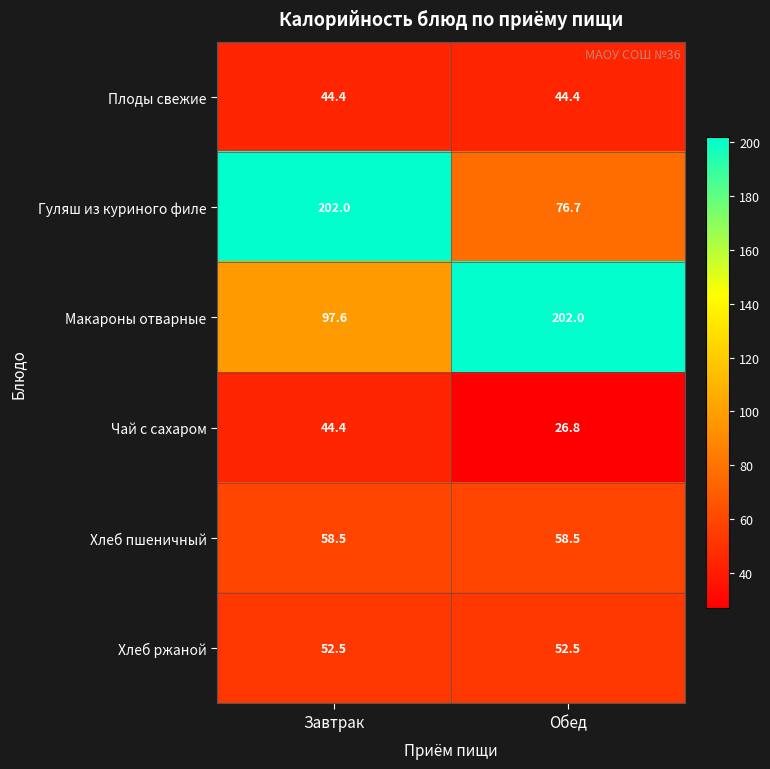

What is the spread (max minus min) of values at Обед?

175.2